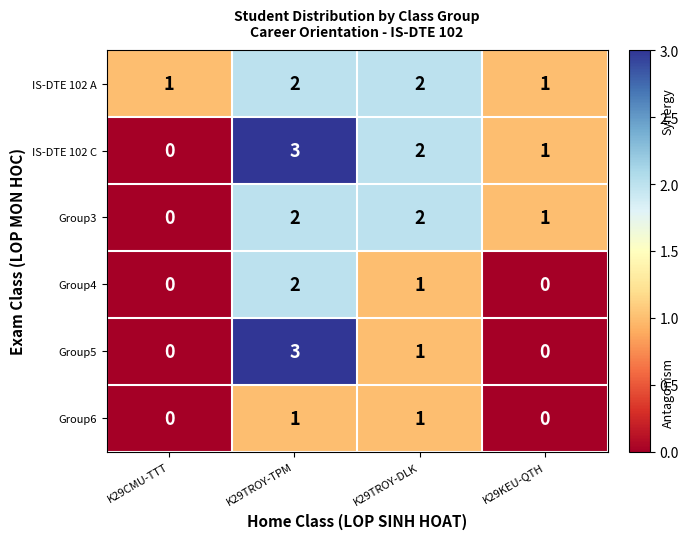

What is the difference between the maximum and minimum values in the IS-DTE 102 C series?

3